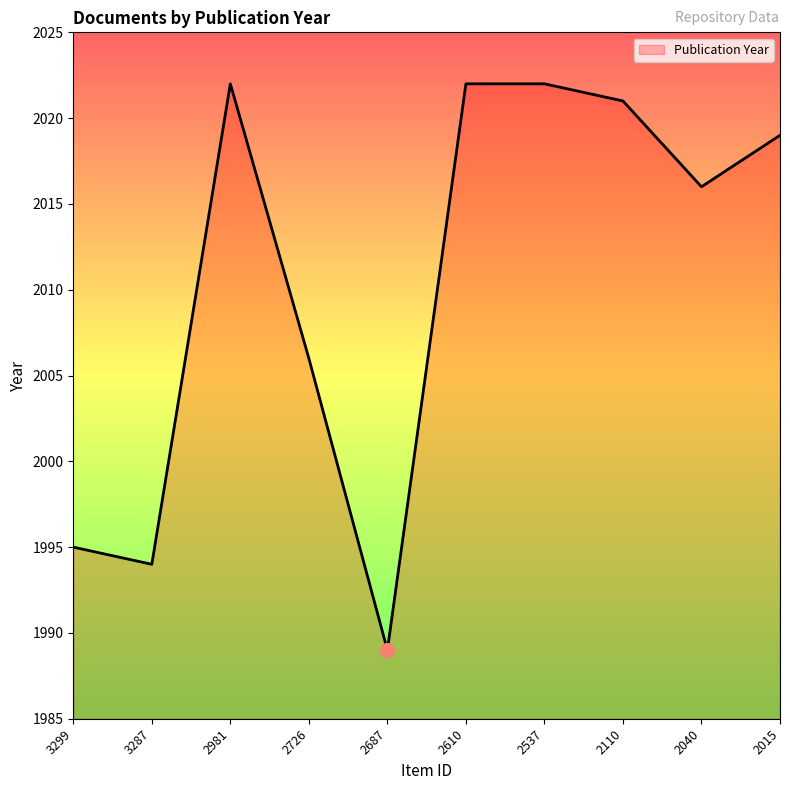

What is the change in value from 3287 to 2687?

-5